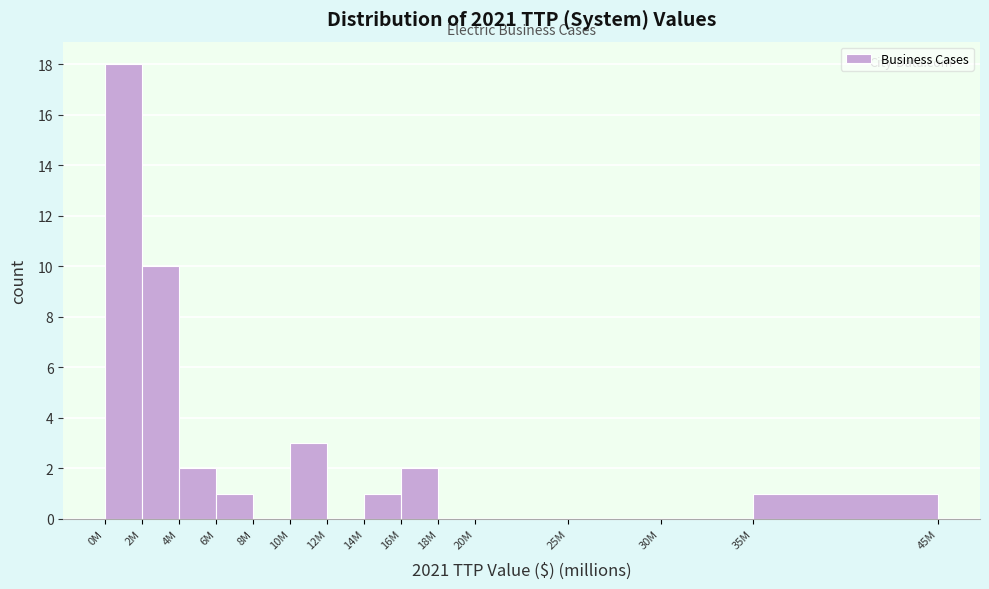

Reading left to right, extract all data points from this chart.

0M=18	2M=10	4M=2	6M=1	8M=0	10M=3	12M=0	14M=1	16M=2	18M=0	20M=0	25M=0	30M=0	35M=1